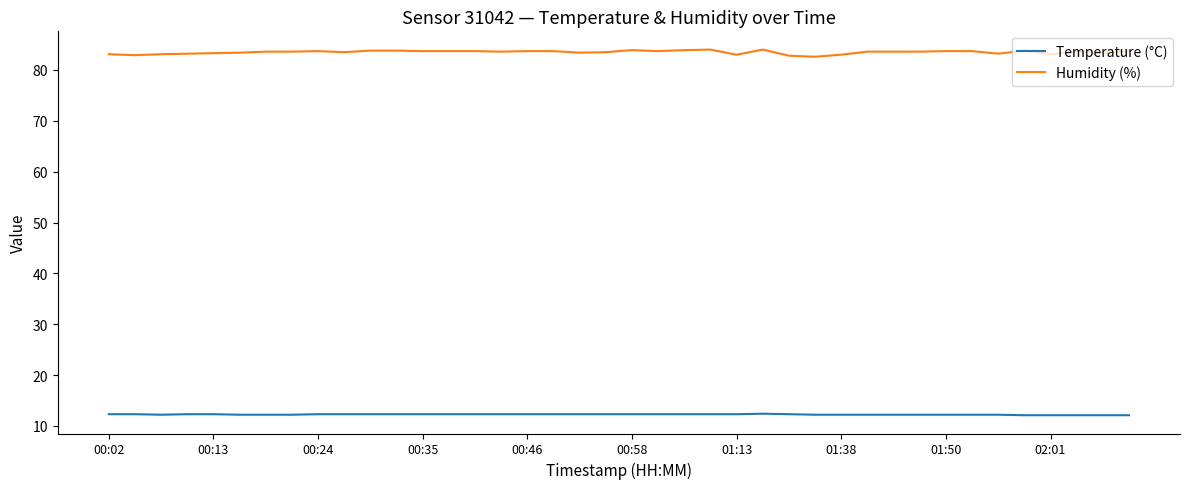

List the series in order of their peak value, highest first.

Humidity (%), Temperature (°C)